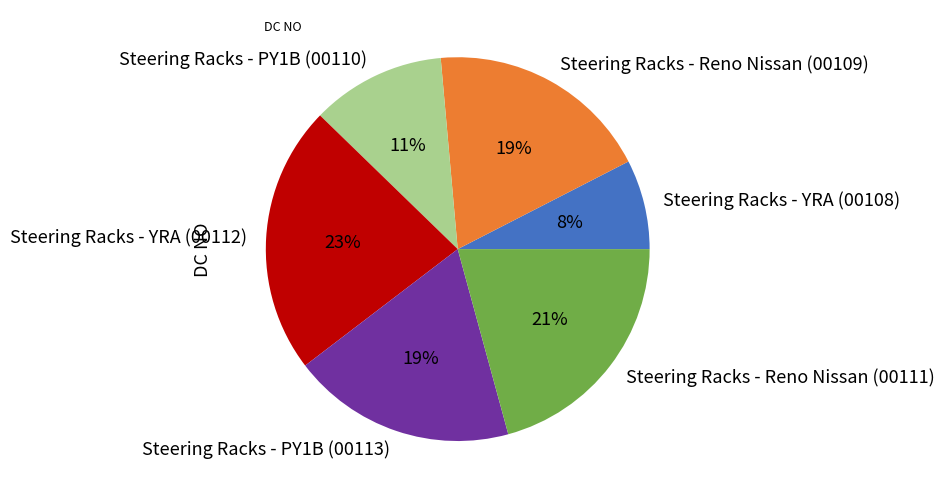

Which has a higher value, Steering Racks - Reno Nissan (00109) or Steering Racks - YRA (00112)?

Steering Racks - YRA (00112)